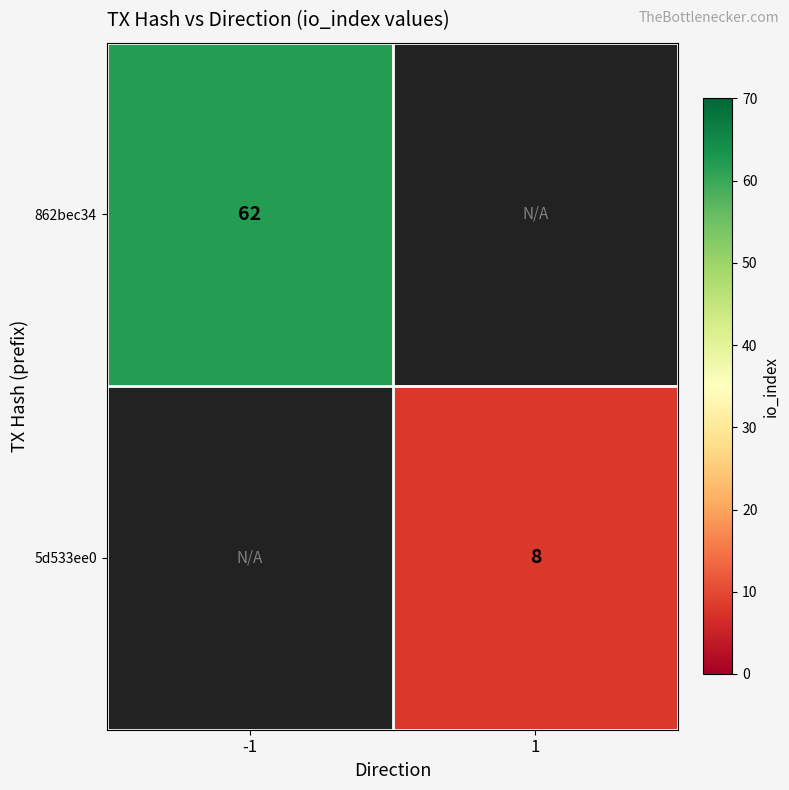

True or false: 862bec34 has a value of 34 at -1.

False